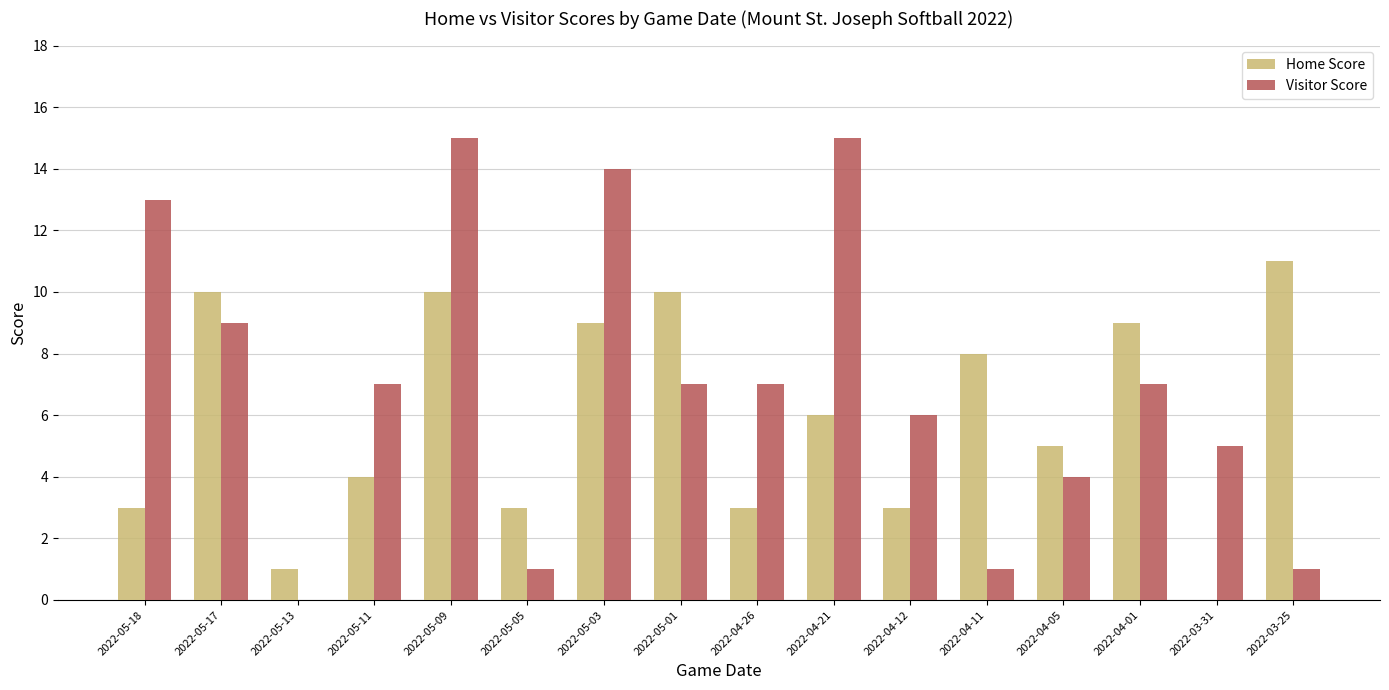

Which series changed the most between 2022-05-01 and 2022-03-25?

Visitor Score